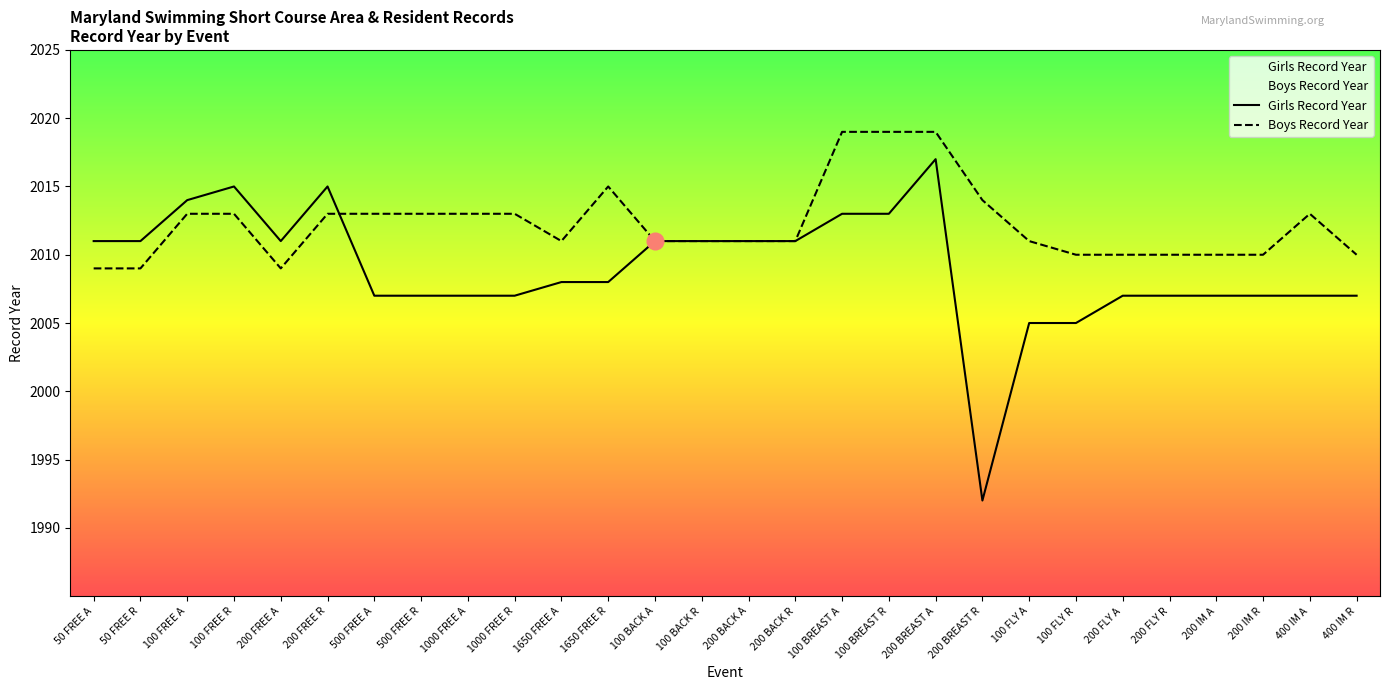

What is the difference between the maximum and minimum values in the Boys Record Year series?

10